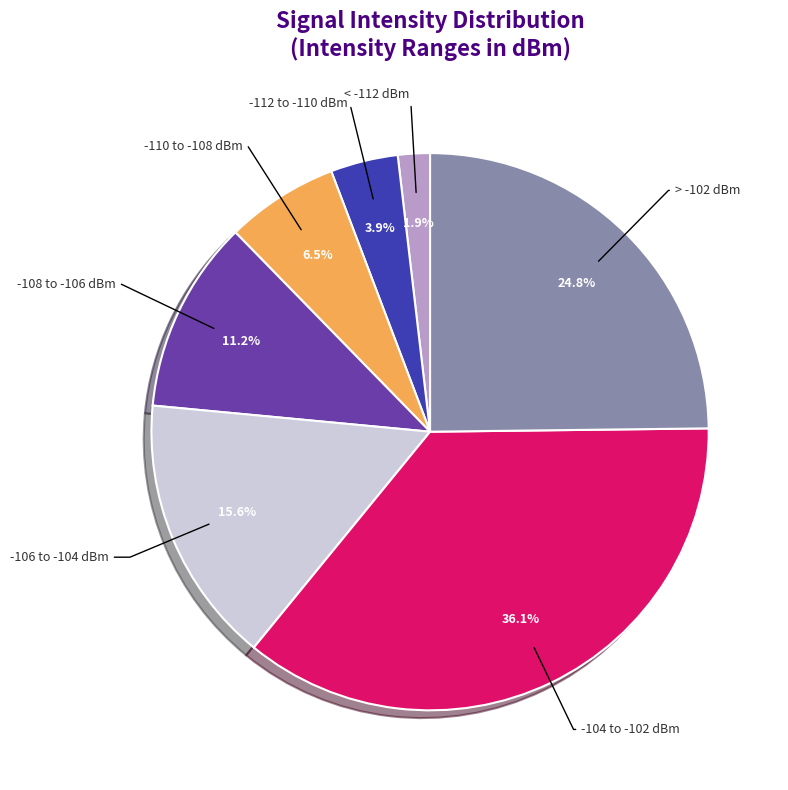

How much of the chart is everything except -108 to -106 dBm?

88.8%